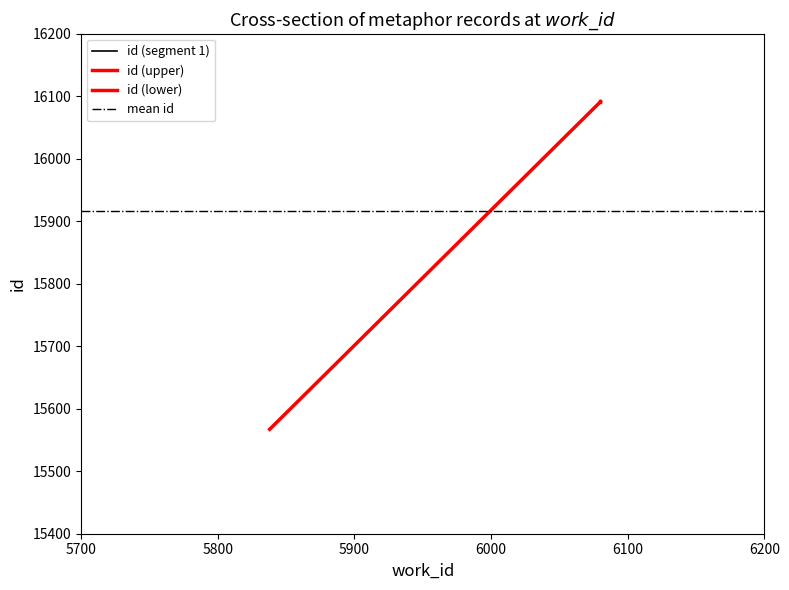

The value of id (segment 1) at 5700 is 27661.1. True or false?

False